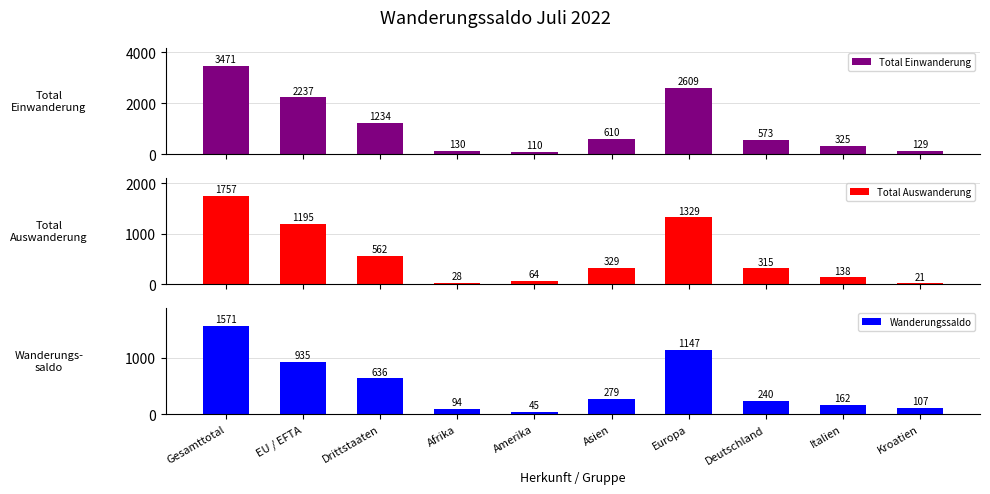

What is the sum of the Total Einwanderung values at Asien and Italien?

935